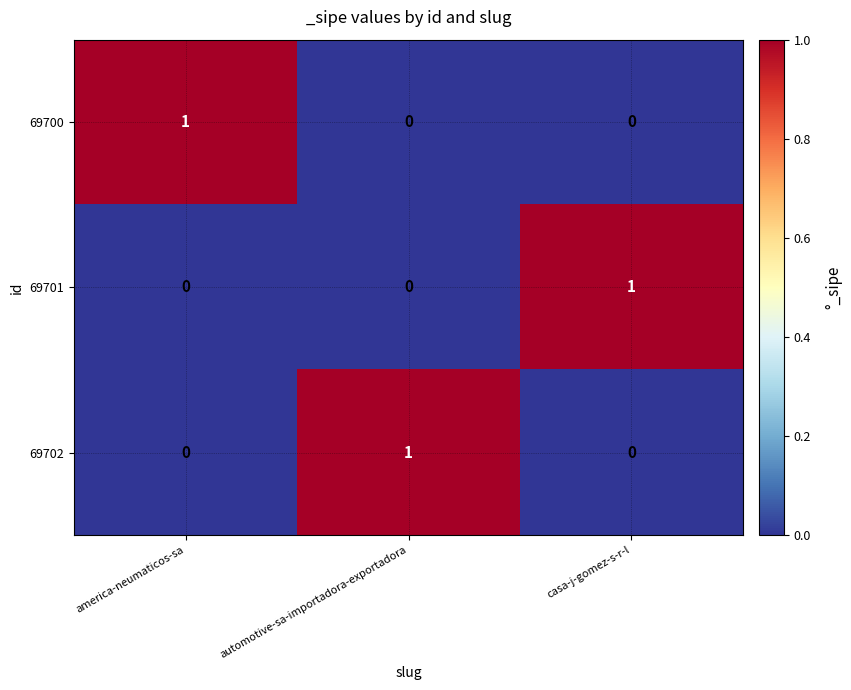

How many data points does each series have?

3